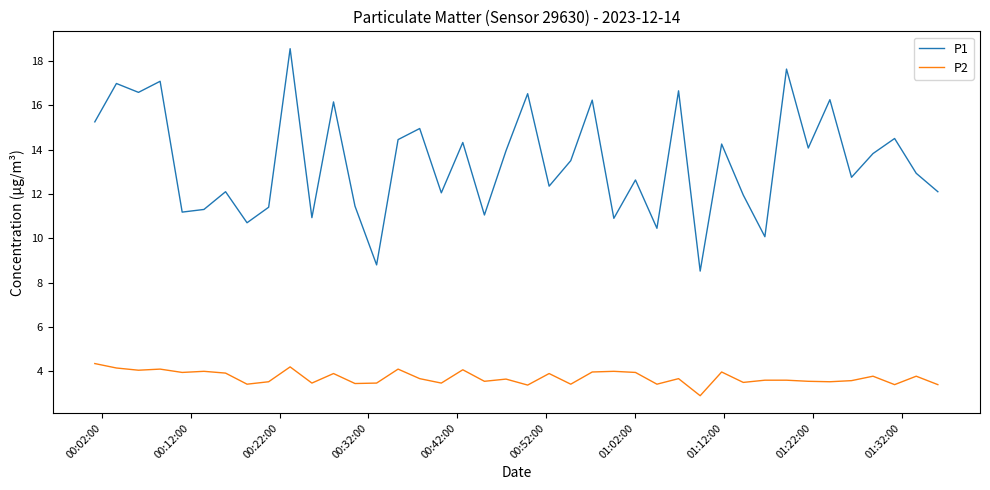

What is the average value of the P1 series?

13.4